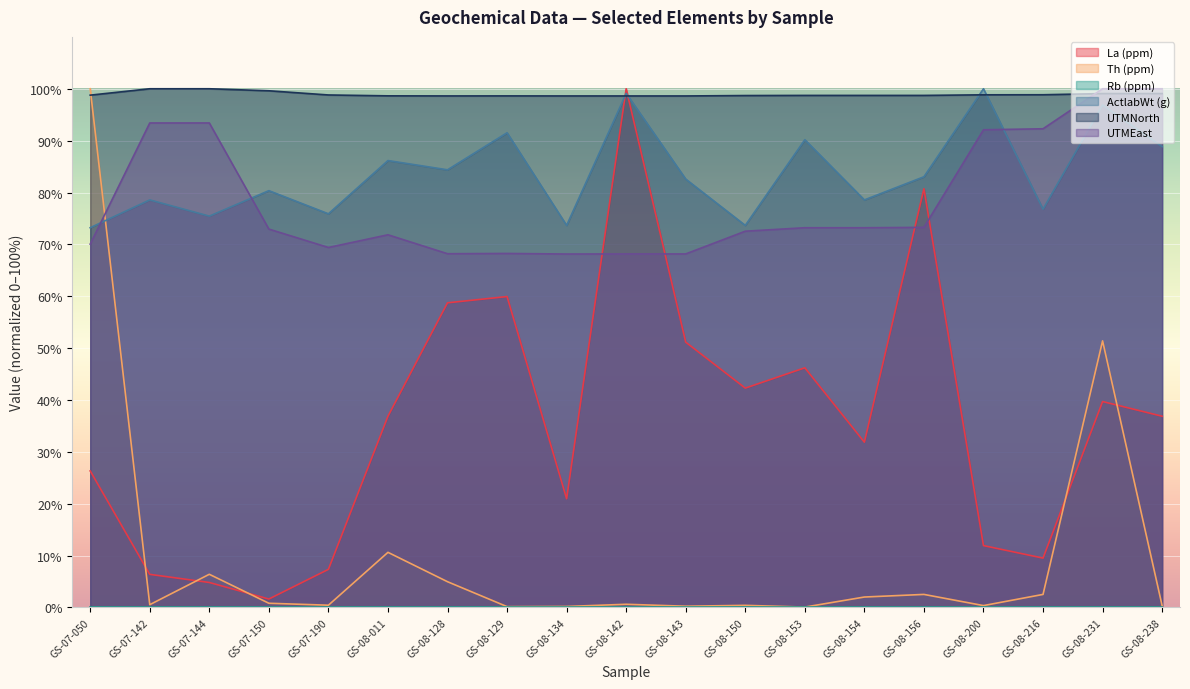

Where do Th (ppm) and ActlabWt (g) first cross each other?

GS-07-050 and GS-07-142